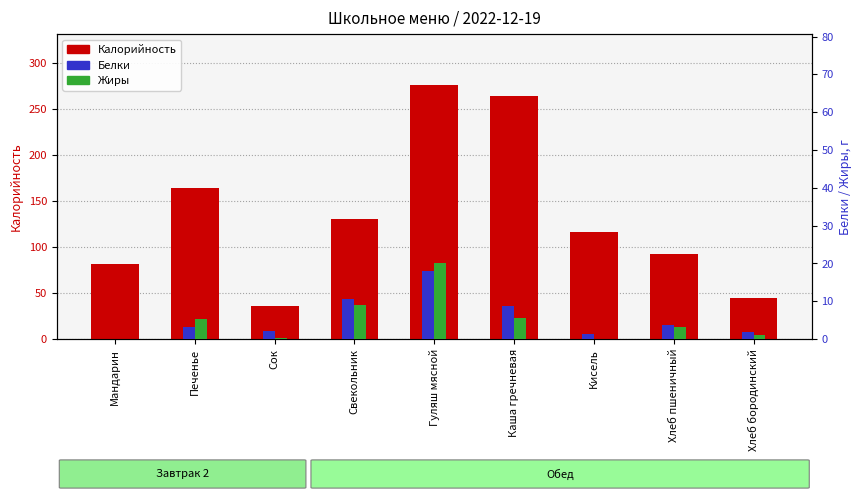

Count the number of categories in the chart.

9